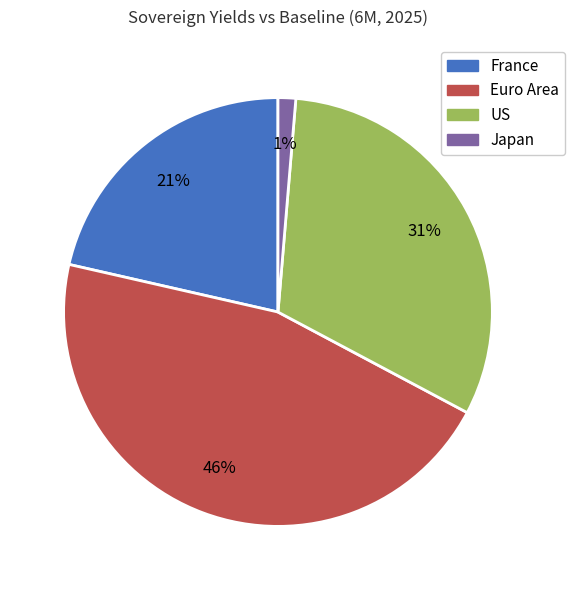

What is the ratio of the value at US to the value at Euro Area?

0.7